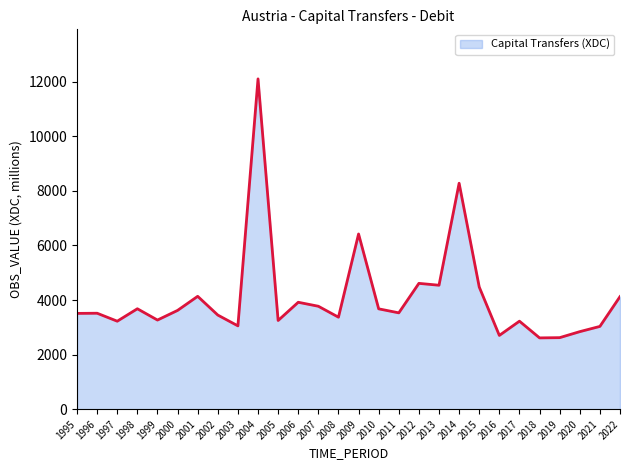

Is it true that the value at 2003 is 3054?

True